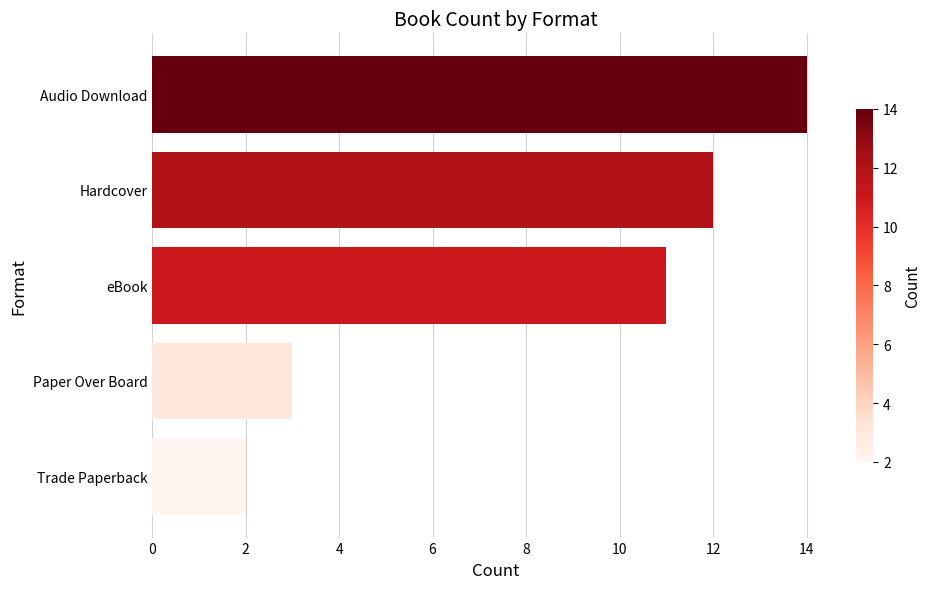

Is it true that the value at Audio Download is 20?

False